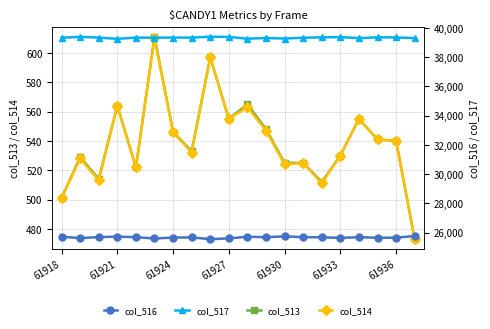

True or false: col_517 and col_514 intersect in this chart.

False